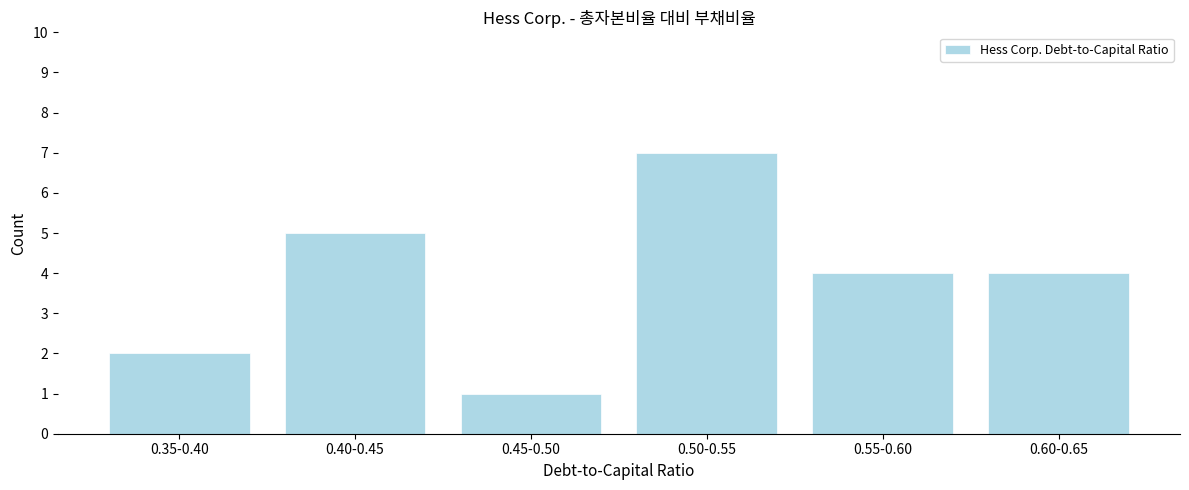

Reading left to right, what are all the values shown in this chart?

0.35-0.40=2	0.40-0.45=5	0.45-0.50=1	0.50-0.55=7	0.55-0.60=4	0.60-0.65=4